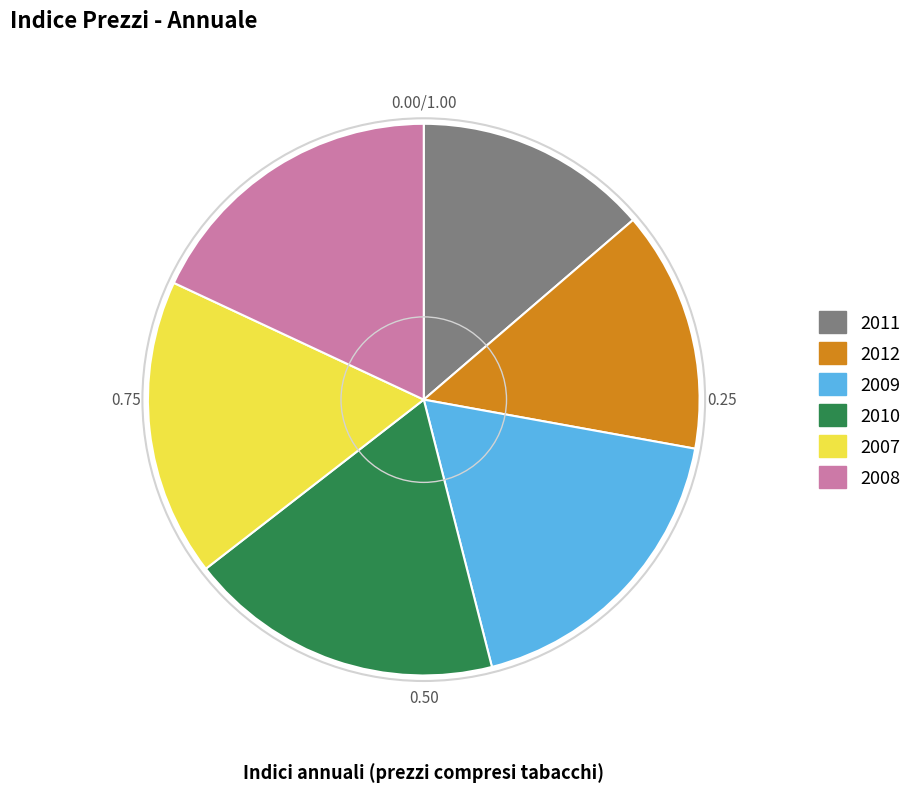

Approximately how many times larger is the value at 2008 compared to 2010?

1.0